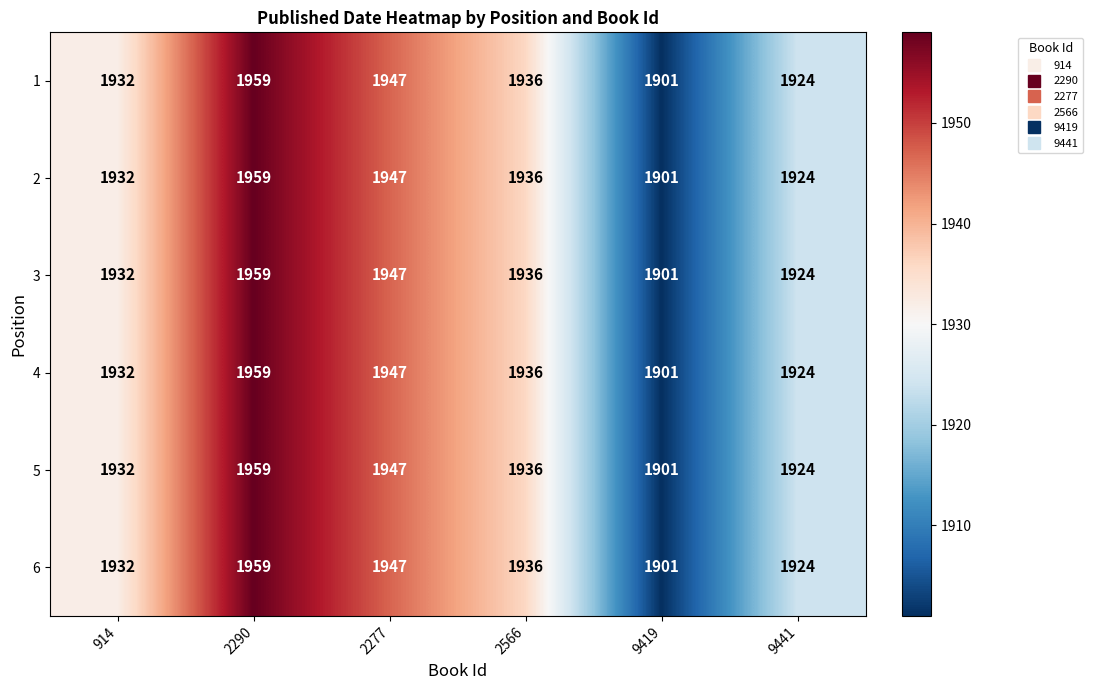

List the labels in order of 6 value, largest first.

2290, 2277, 2566, 914, 9441, 9419